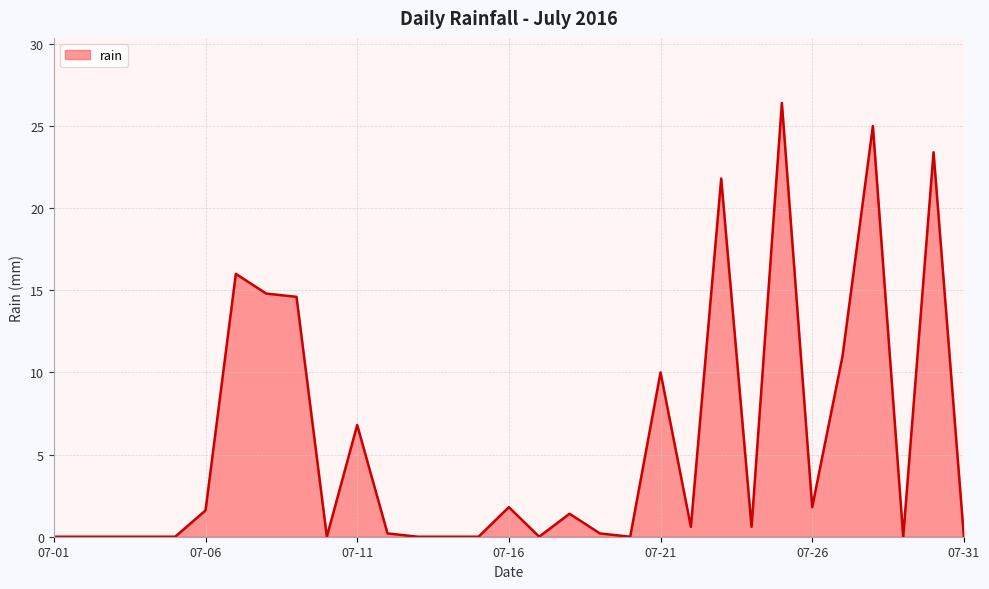

What is the maximum value shown in the chart?

26.4